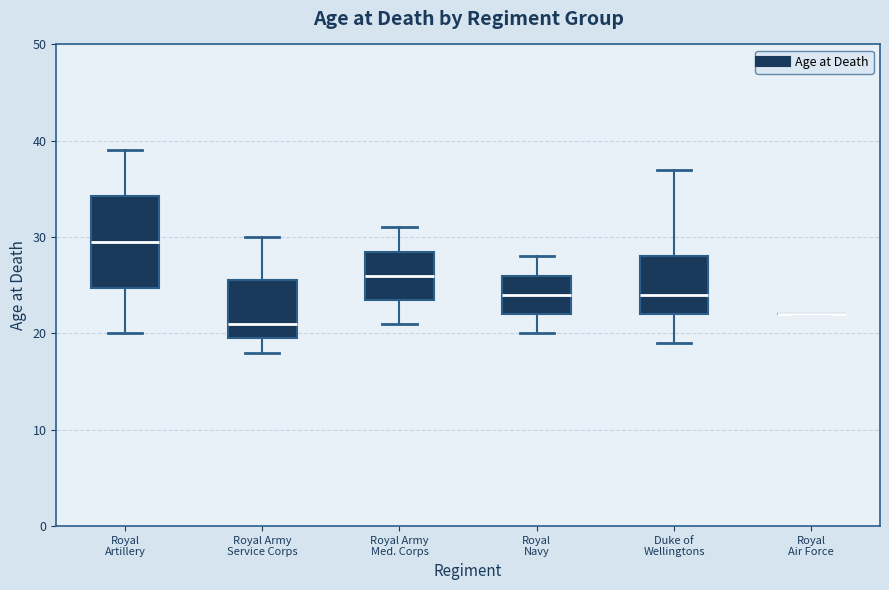

Comparing the boxes themselves (not the whiskers), which one is the tallest?

Royal Artillery